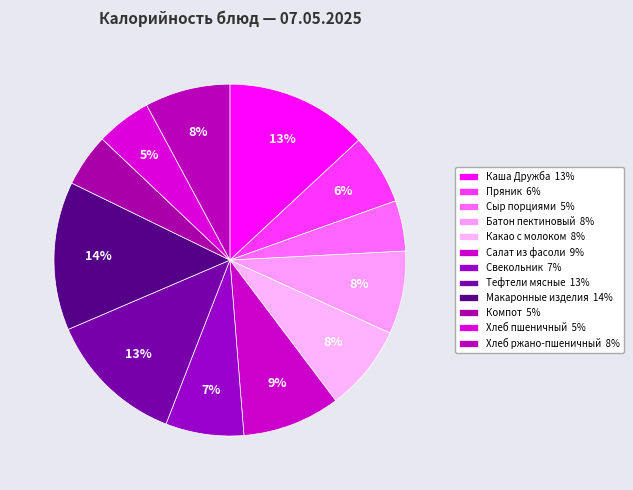

How many segments does this pie chart have?

12